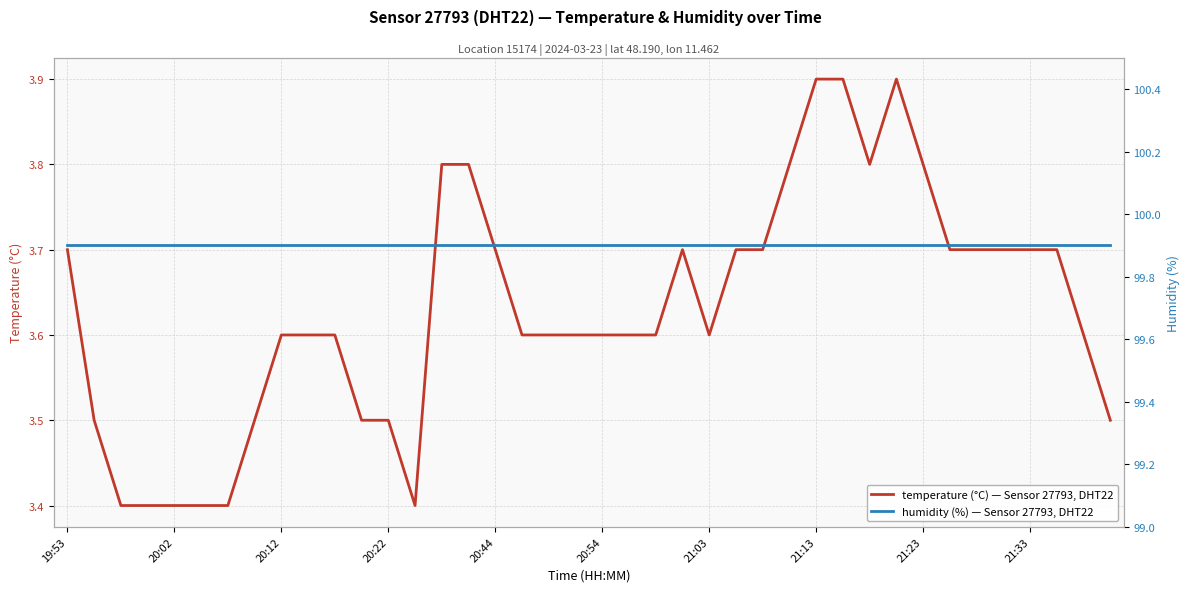

What is the value of the humidity (%) — Sensor 27793, DHT22 point at the 25th from the left?

99.9